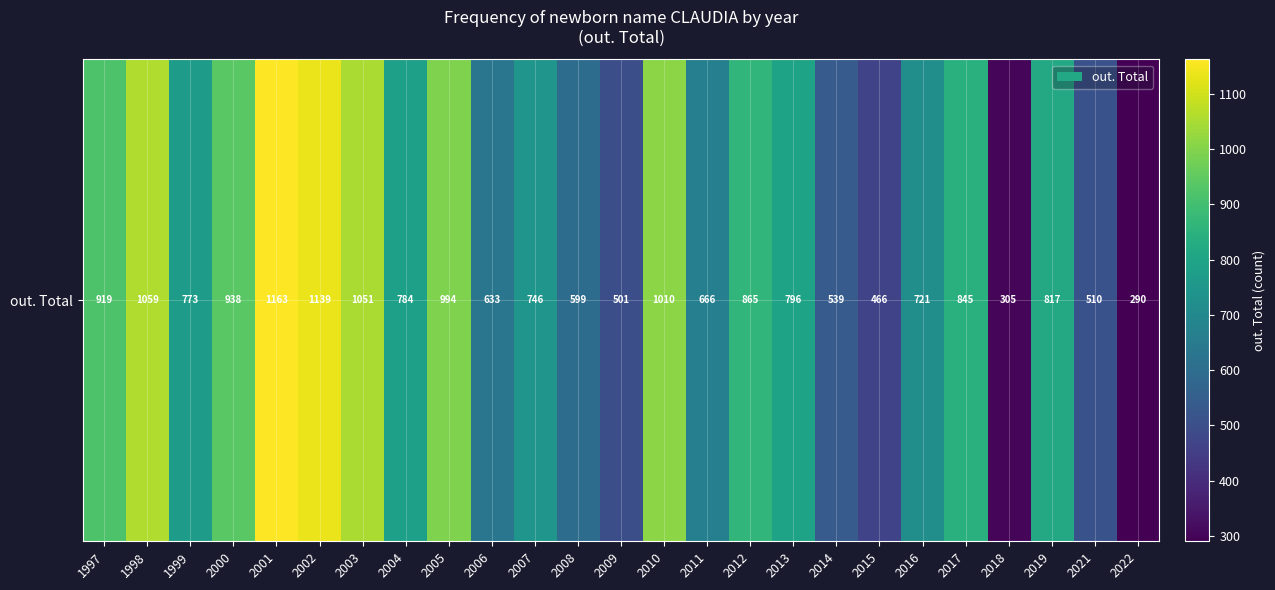

List the labels in order of value, largest first.

2001, 2002, 1998, 2003, 2010, 2005, 2000, 1997, 2012, 2017, 2019, 2013, 2004, 1999, 2007, 2016, 2011, 2006, 2008, 2014, 2021, 2009, 2015, 2018, 2022